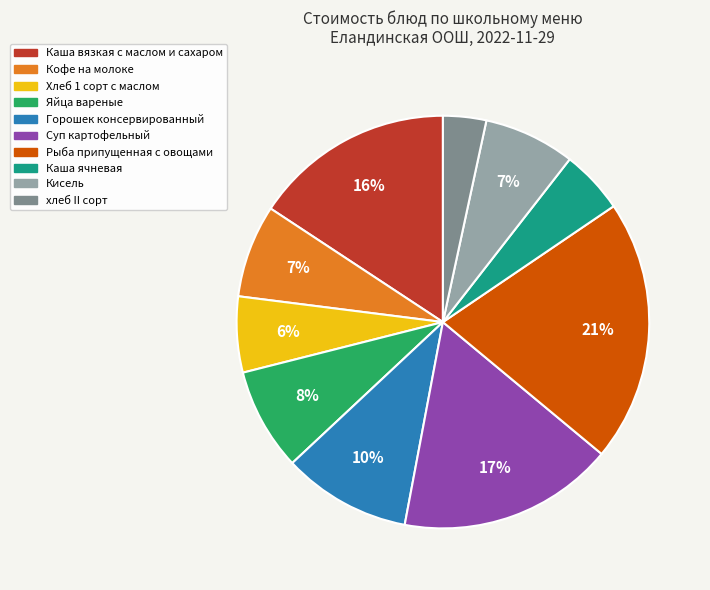

Which has a higher value, Яйца вареные or Хлеб 1 сорт с маслом?

Яйца вареные